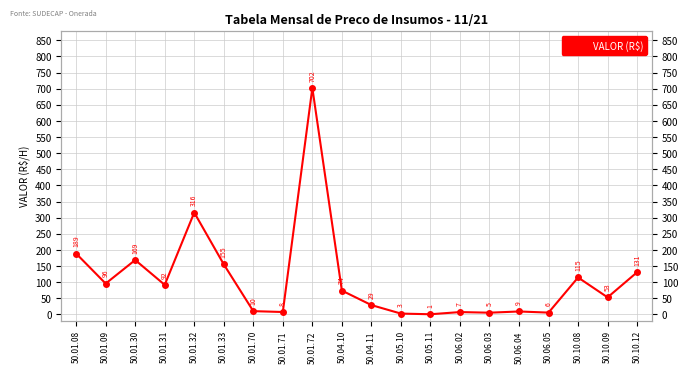

What is the difference between the maximum and second lowest values?

699.4